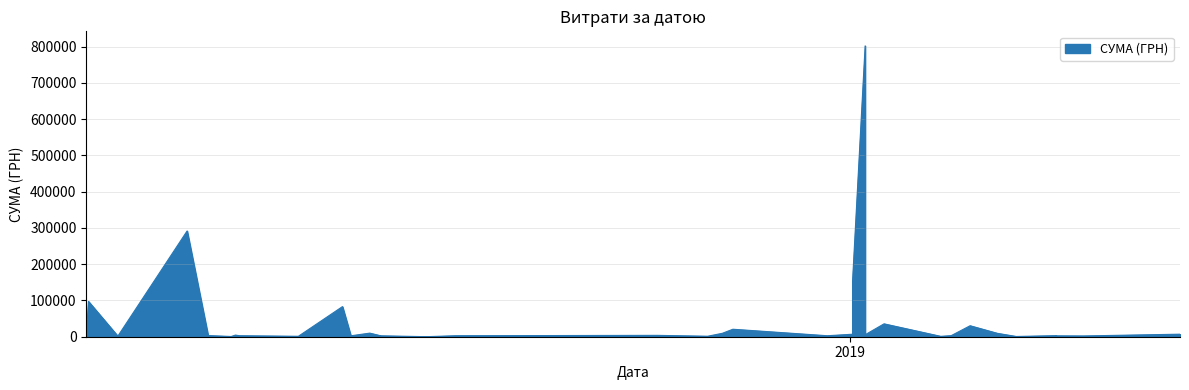

What is the minimum value shown in the chart?

103.0